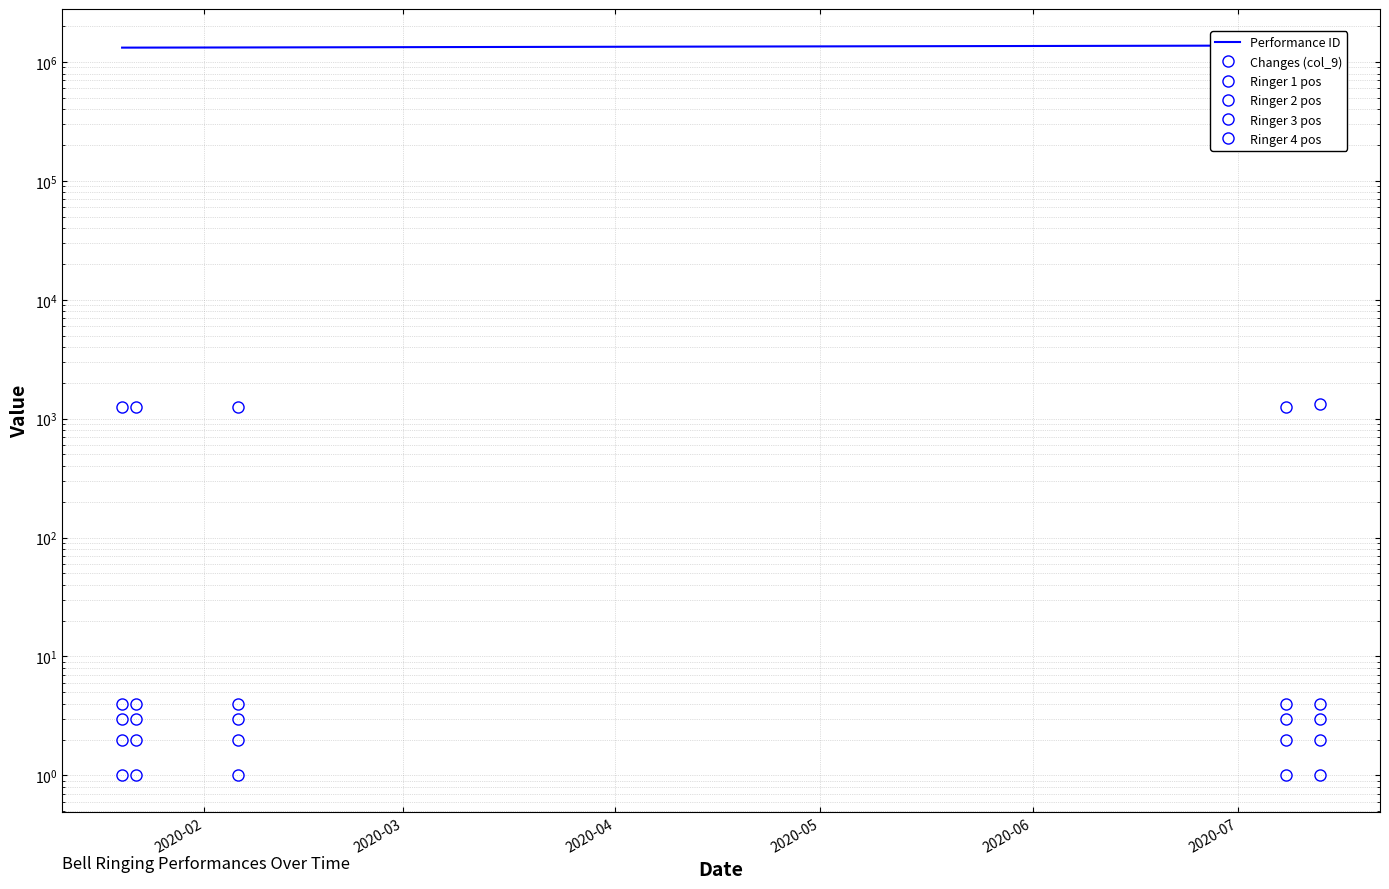

What is the spread (max minus min) of values at 2020-06?

1377029